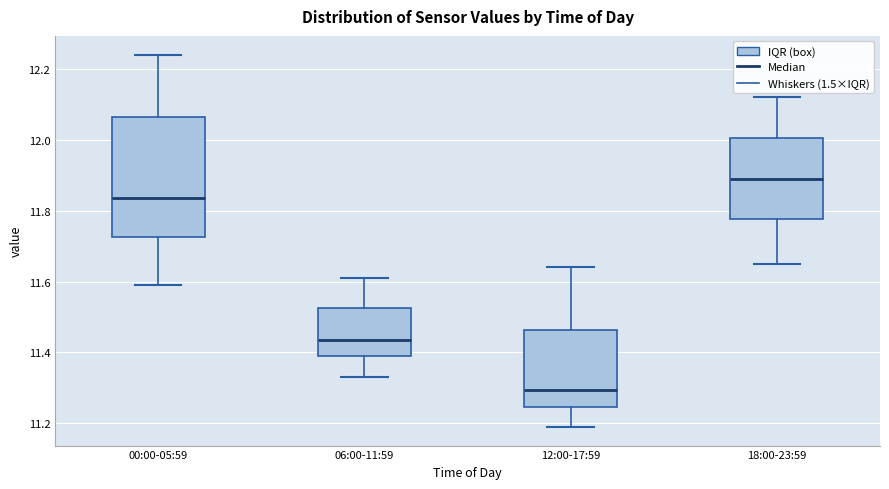

Comparing the boxes themselves (not the whiskers), which one is the tallest?

00:00-05:59